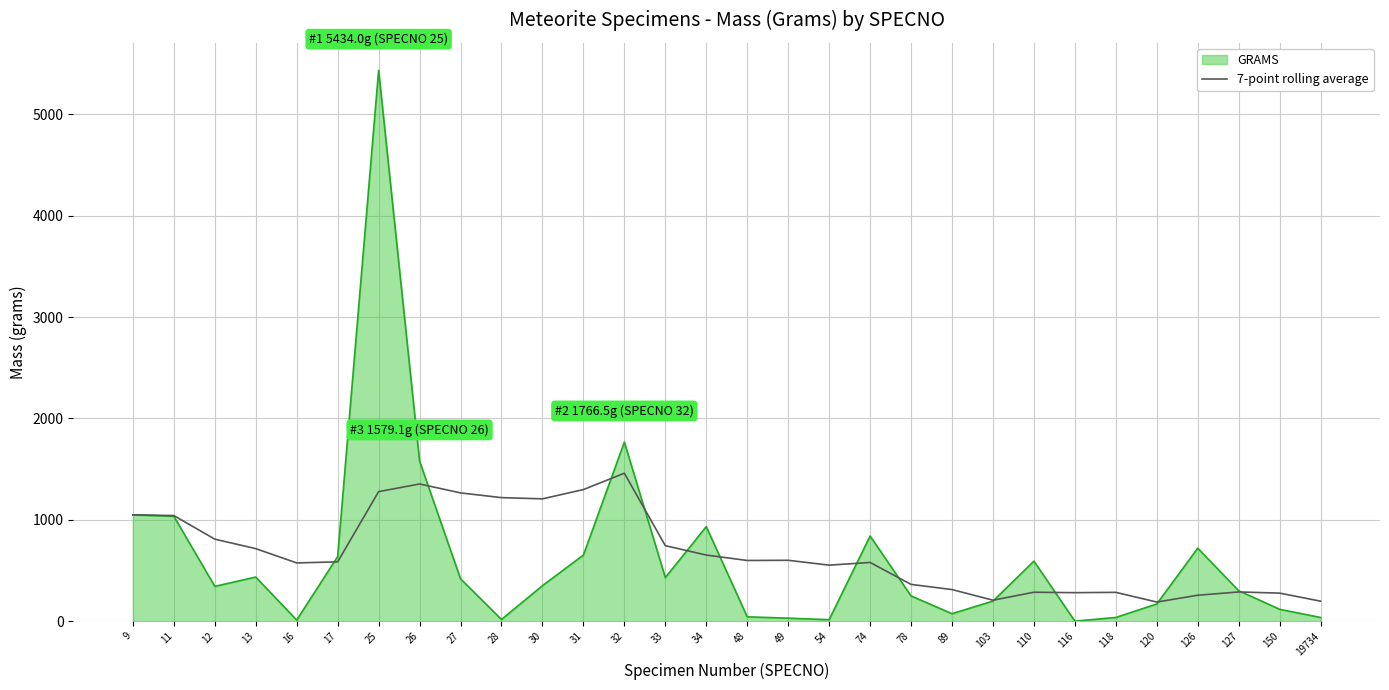

Rank the series by their maximum value, from highest to lowest.

GRAMS, 7-point rolling average